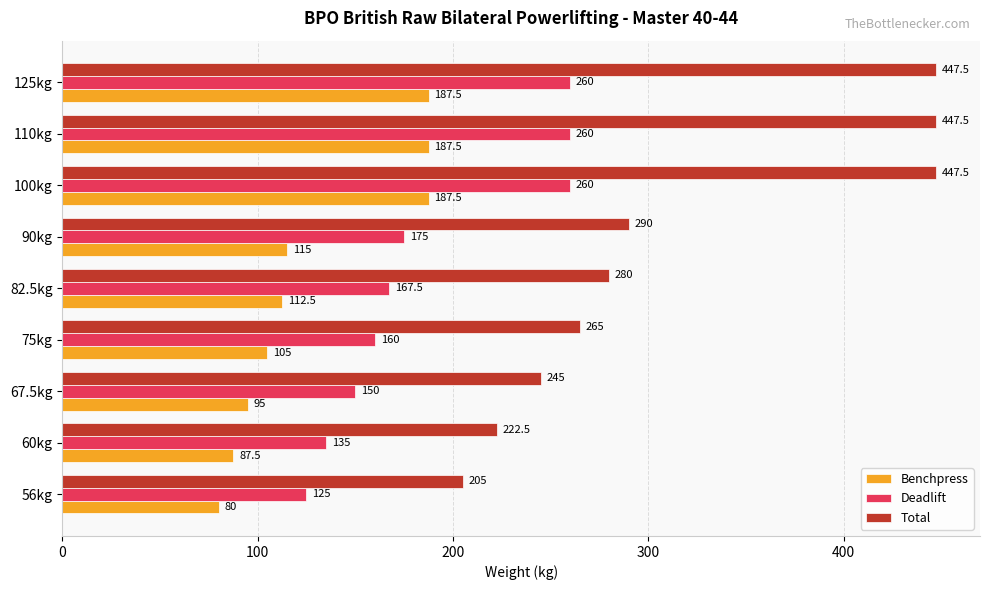

Which series has the largest range (max minus min)?

Total